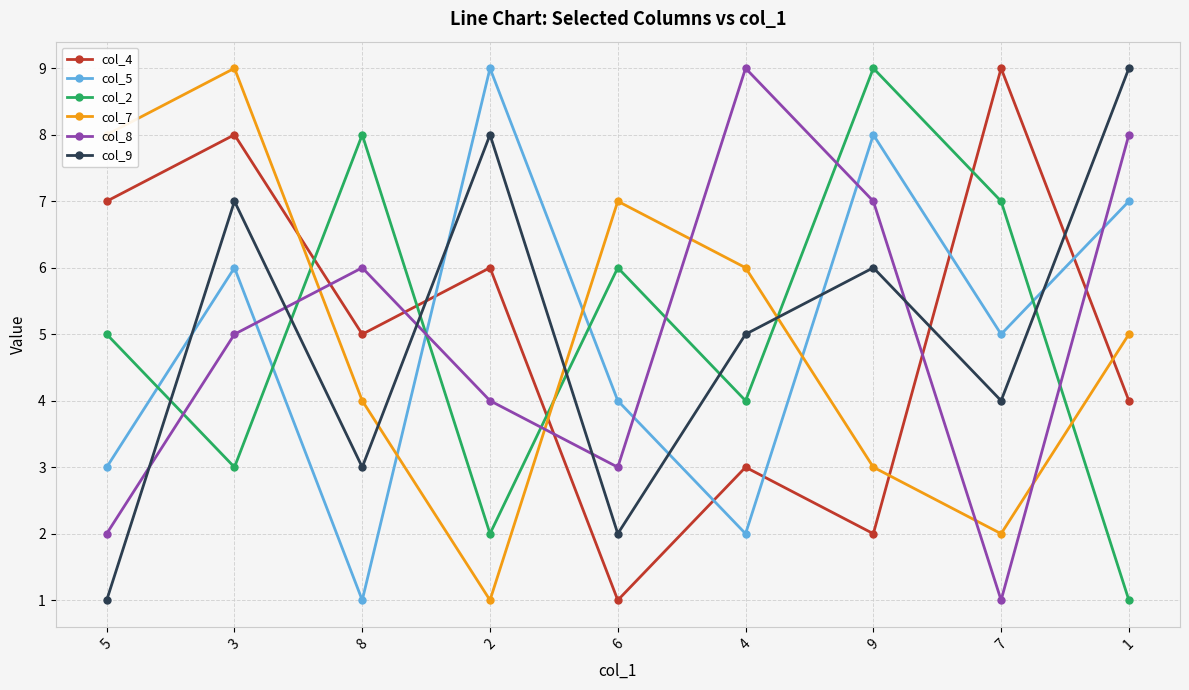

What is the minimum value for col_9?

1